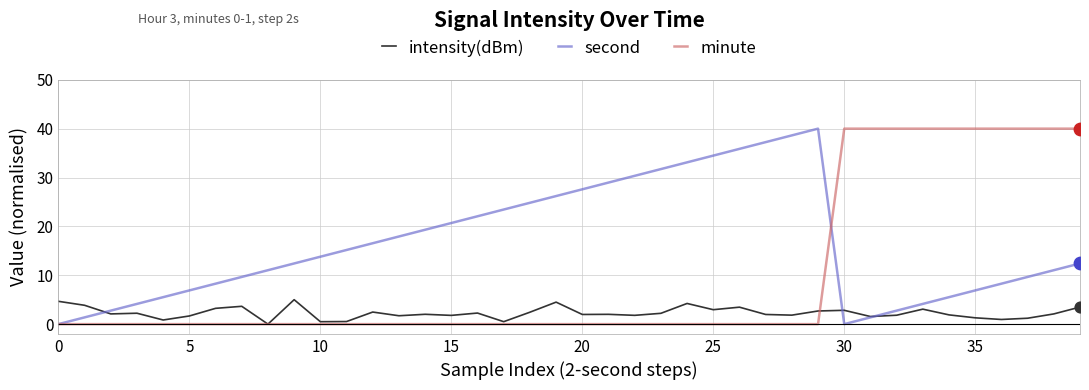

What are all the series names shown in the legend?

intensity(dBm), second, minute